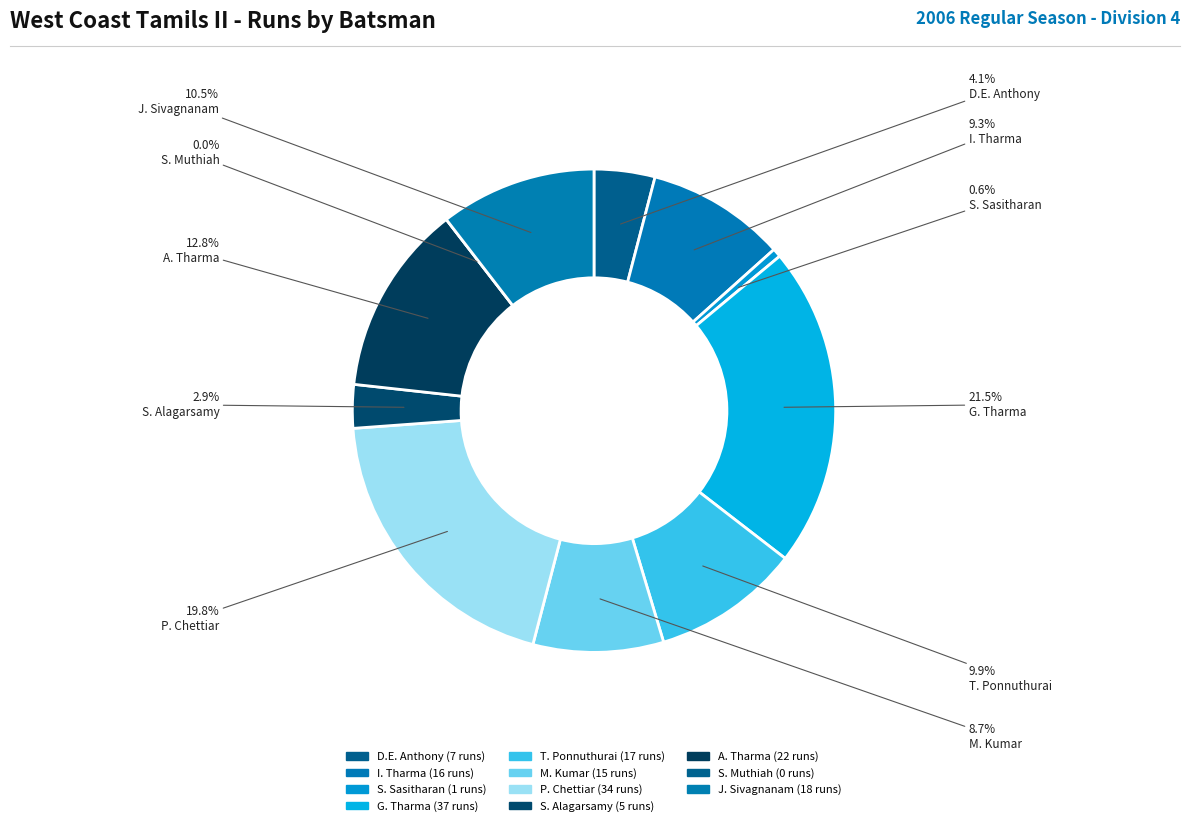

Which slice is the smallest?

Sivagurunathan Muthiah